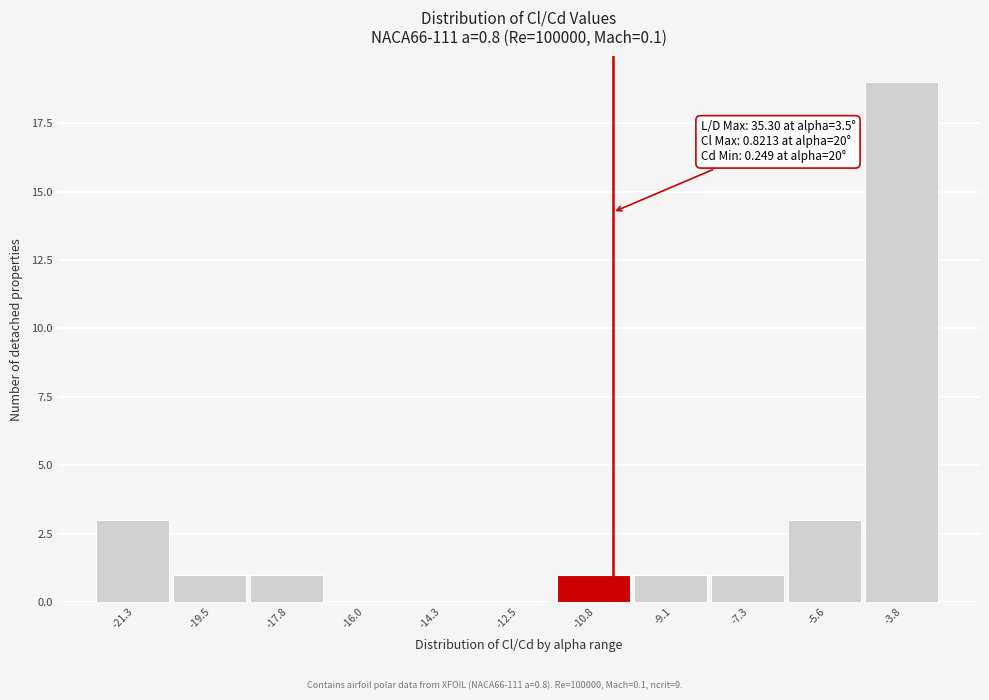

Over which range of the x-axis is the bar tallest?

-4.6 to -3.0